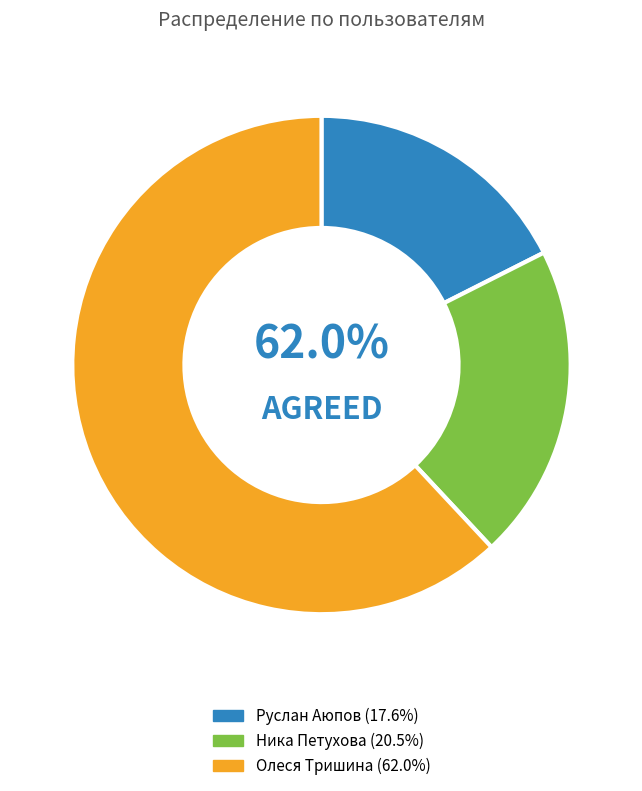

Rank the categories by value from lowest to highest.

Руслан Аюпов, Ника Петухова, Олеся Тришина